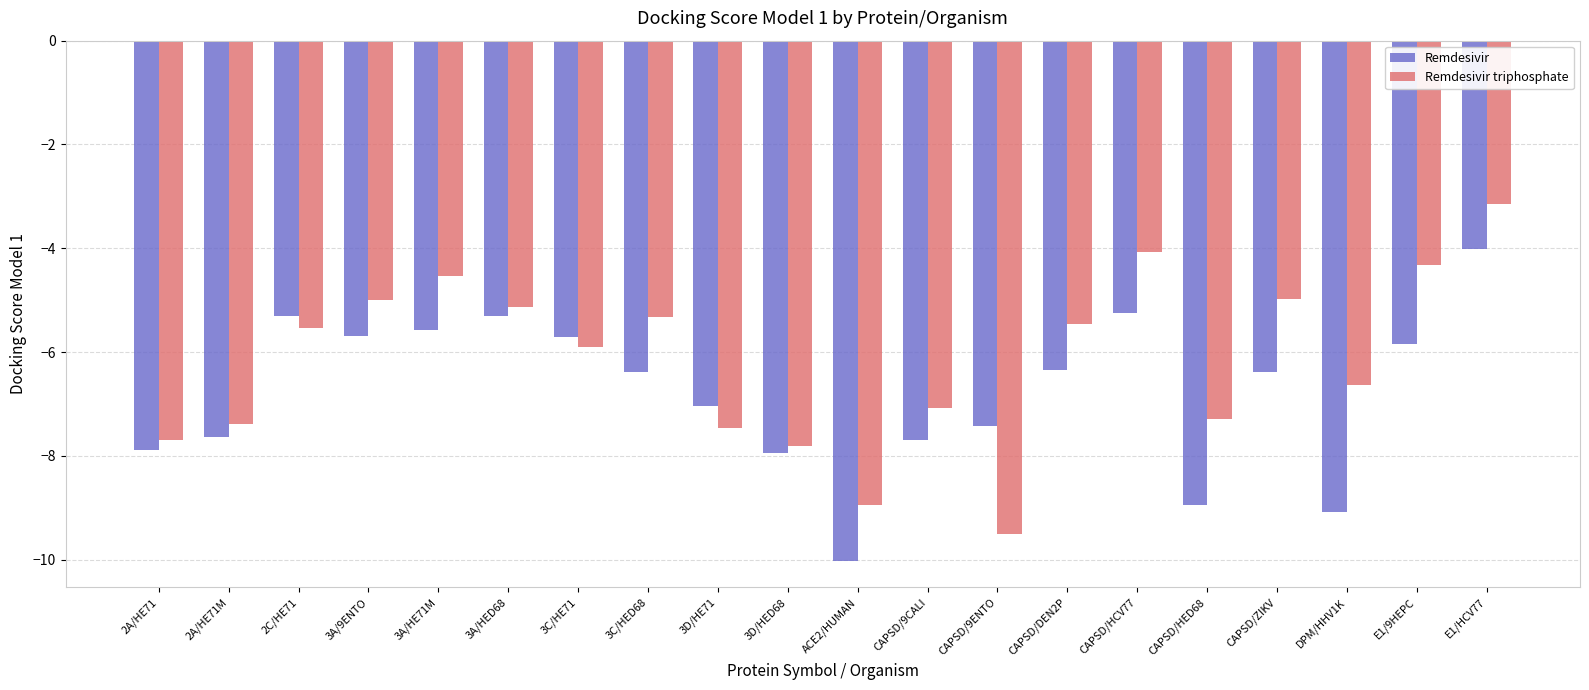

What are all the series names shown in the legend?

Remdesivir, Remdesivir triphosphate